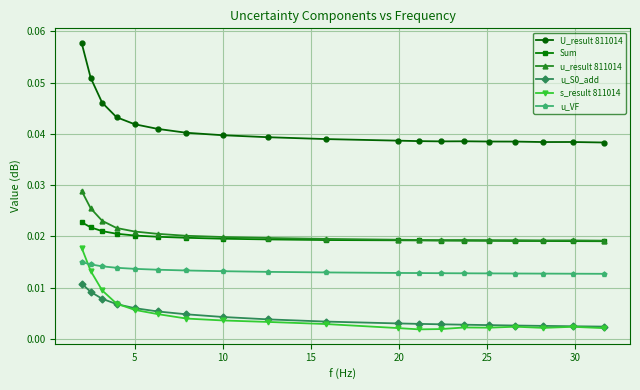

Count the u_result 811014 values in the range 0 to 1.

19